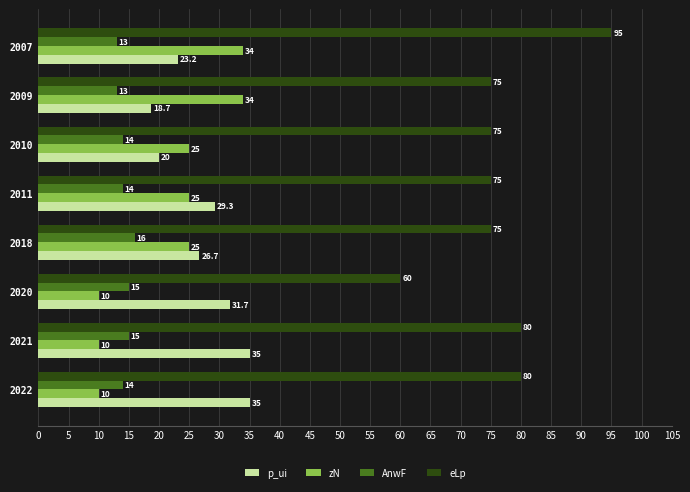

True or false: p_ui has a value of 31.7 at 2020.

True